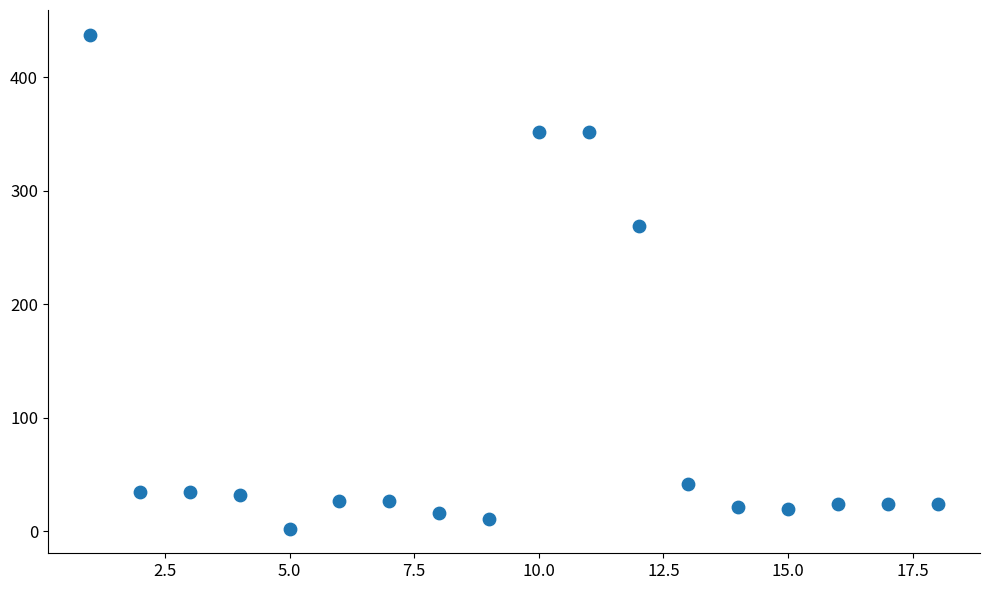

What is the range of X values (max minus min)?

17.0